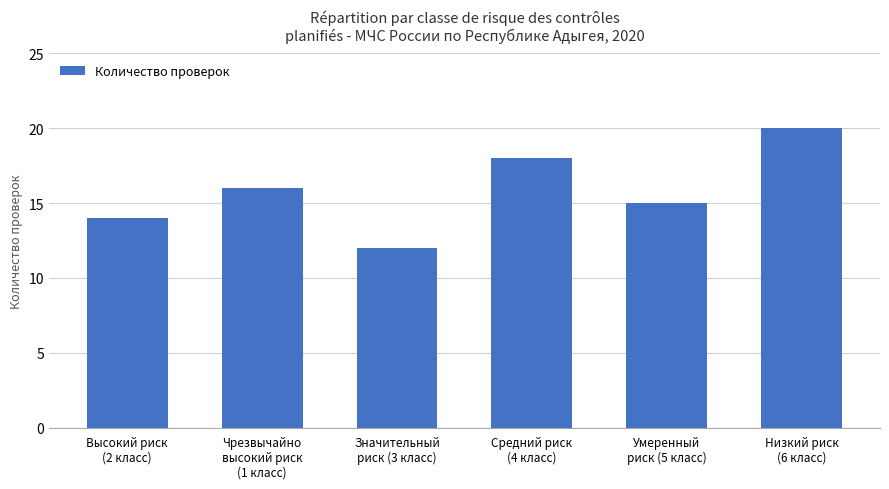

Is it true that the value at Умеренный
риск (5 класс) is 7?

False